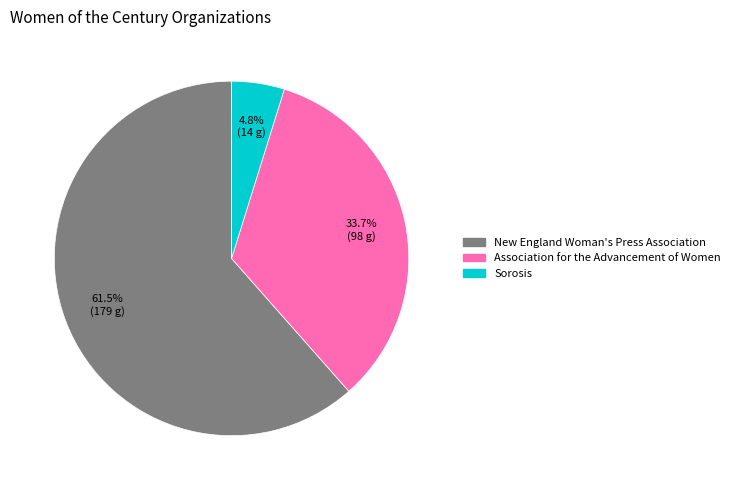

Rank the categories by value from lowest to highest.

Sorosis, Association for the Advancement of Women, New England Woman's Press Association